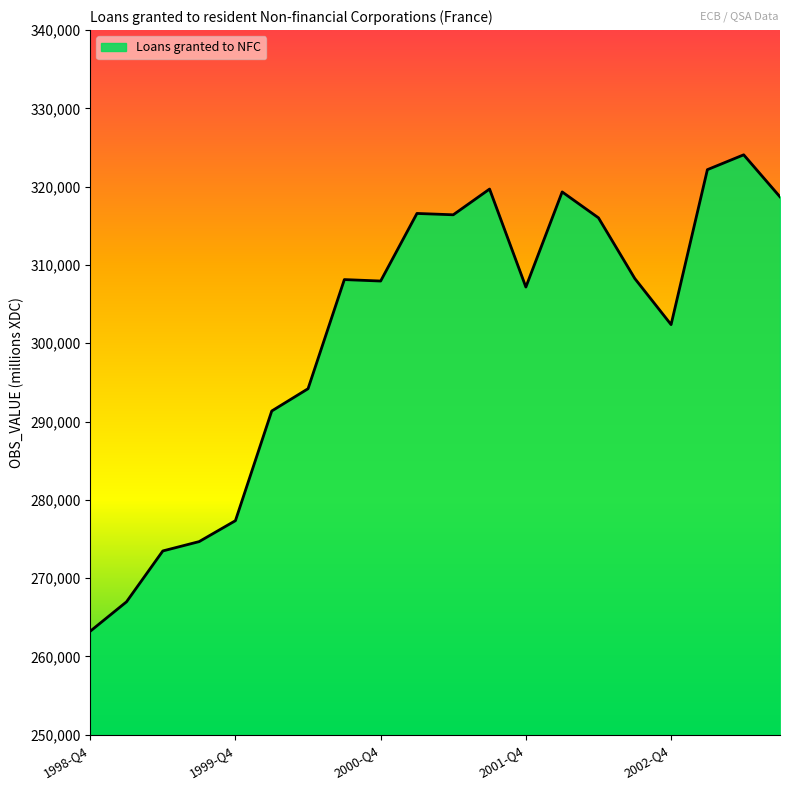

What is the difference between the maximum and minimum values?

60855